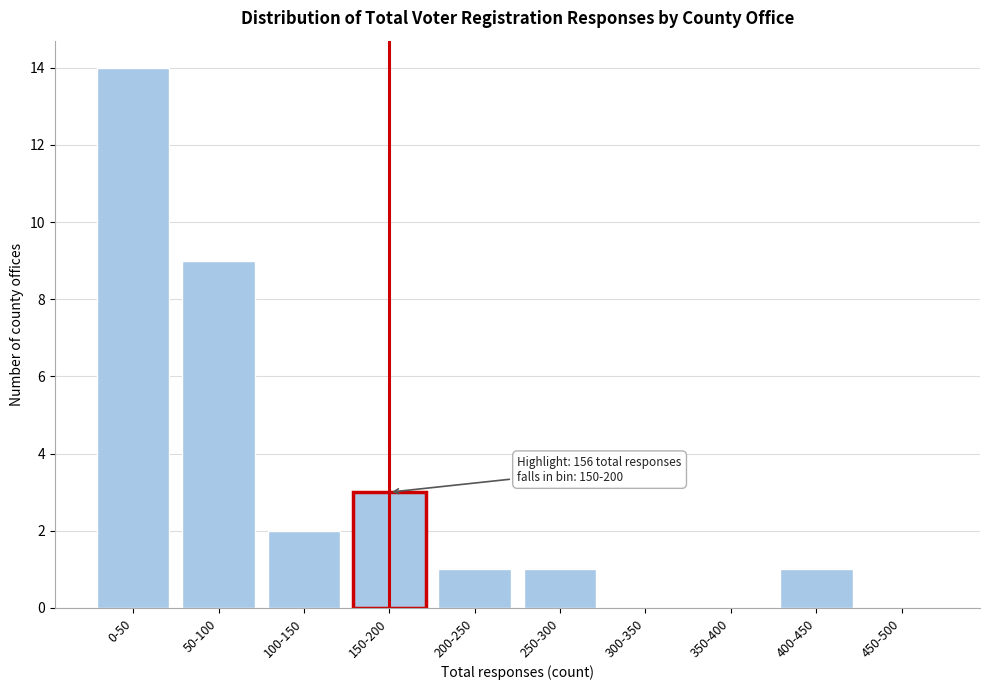

Reading left to right, extract all data points from this chart.

0-50=14	50-100=9	100-150=2	150-200=3	200-250=1	250-300=1	300-350=0	350-400=0	400-450=1	450-500=0